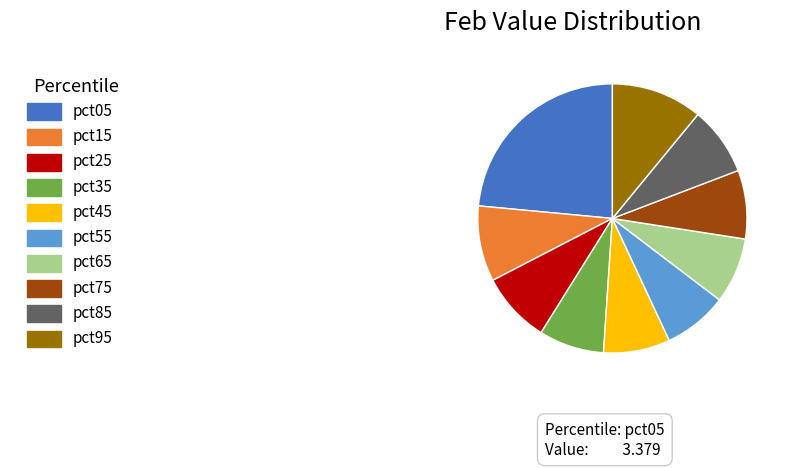

How many segments does this pie chart have?

10